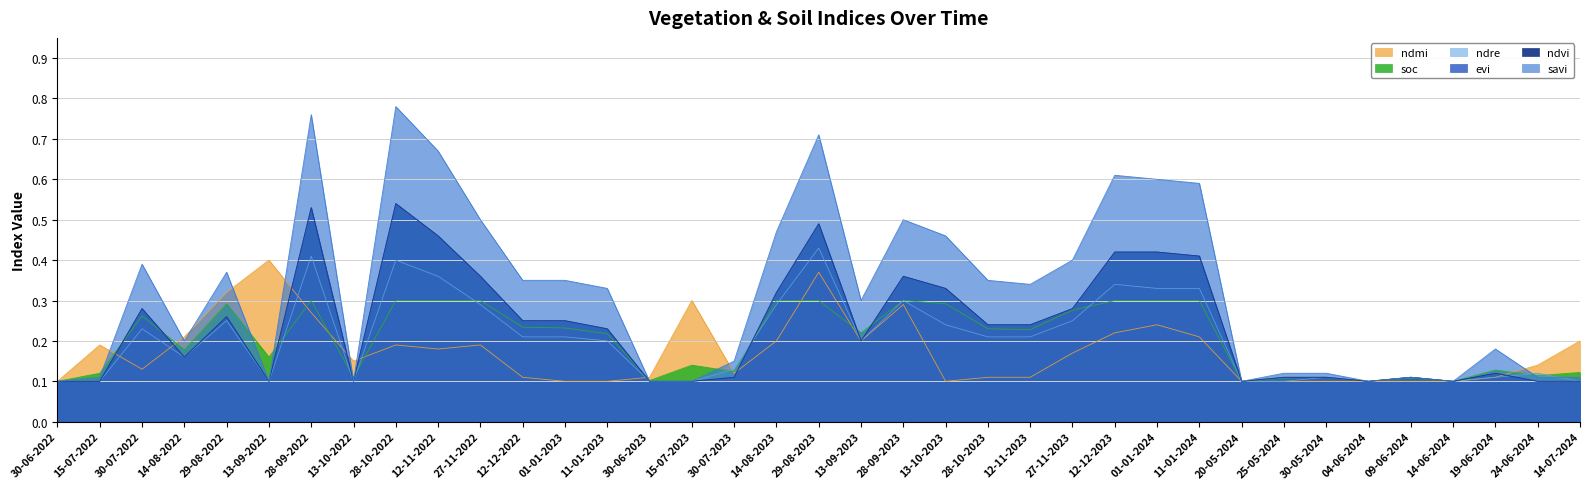

At which category does ndre reach its first local valley?

14-08-2022